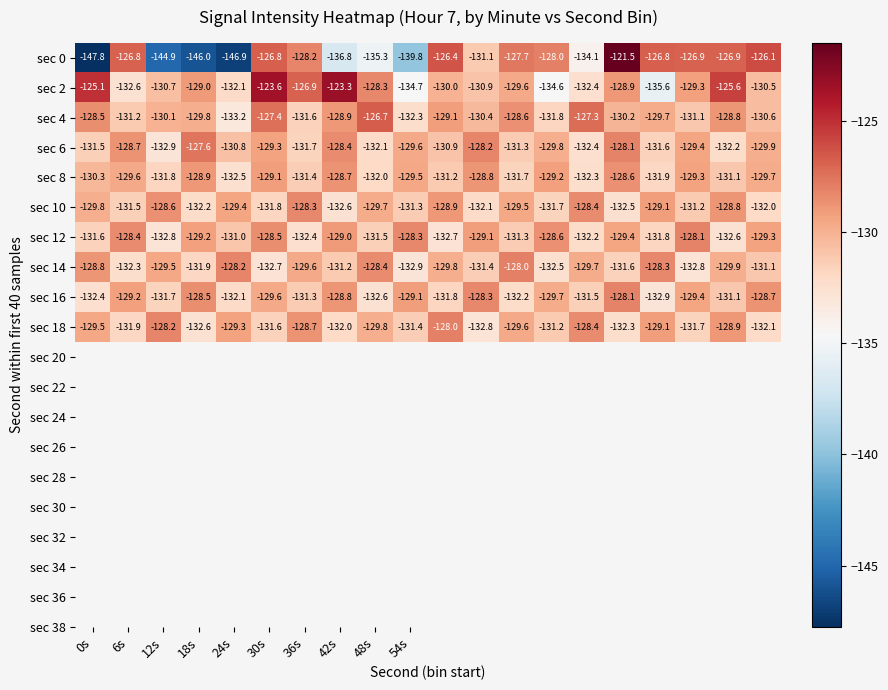

What is the difference between the maximum and minimum values in the sec 12 series?

4.7